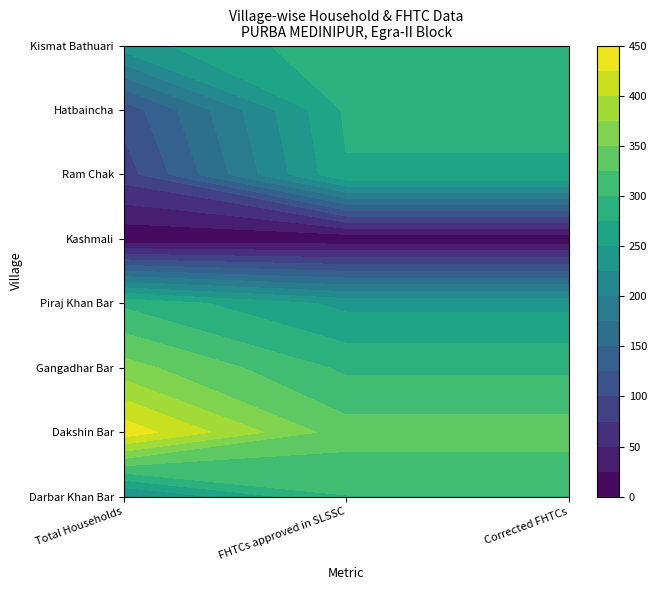

Where is Dakshin Bar nearest to the value 388?

1